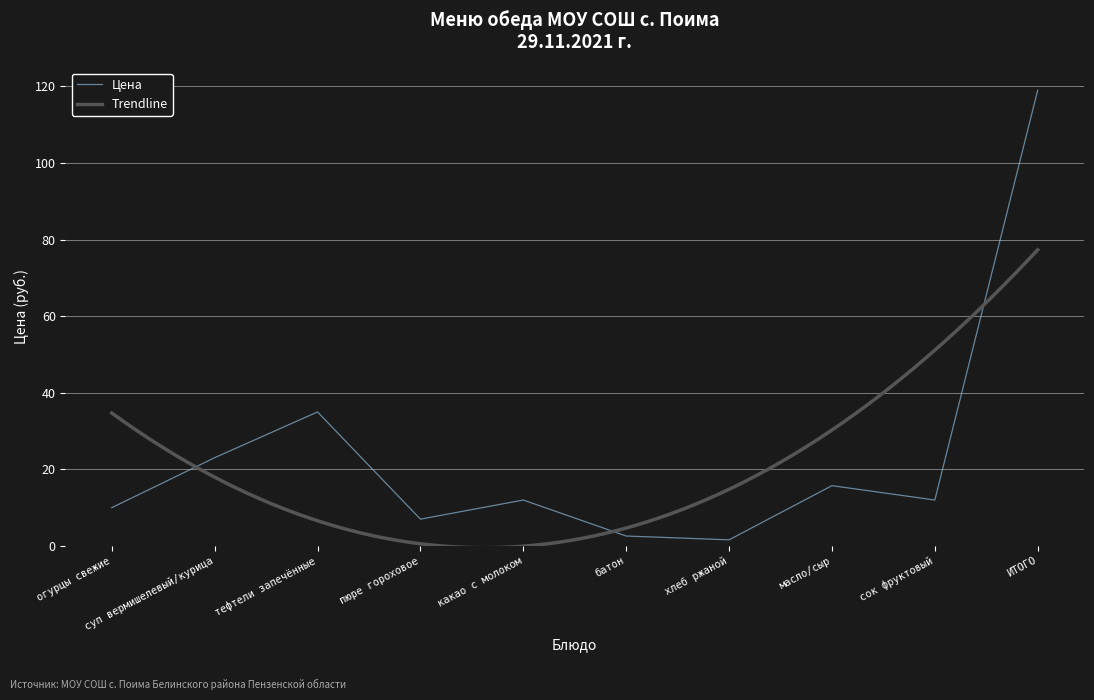

What is the maximum value shown in the chart?

119.0